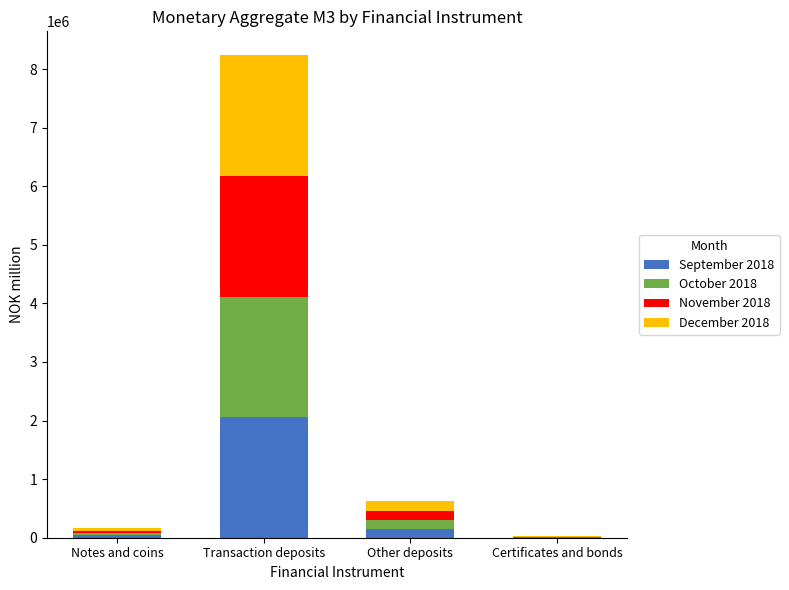

At which category is the sum across all series the highest?

Transaction deposits